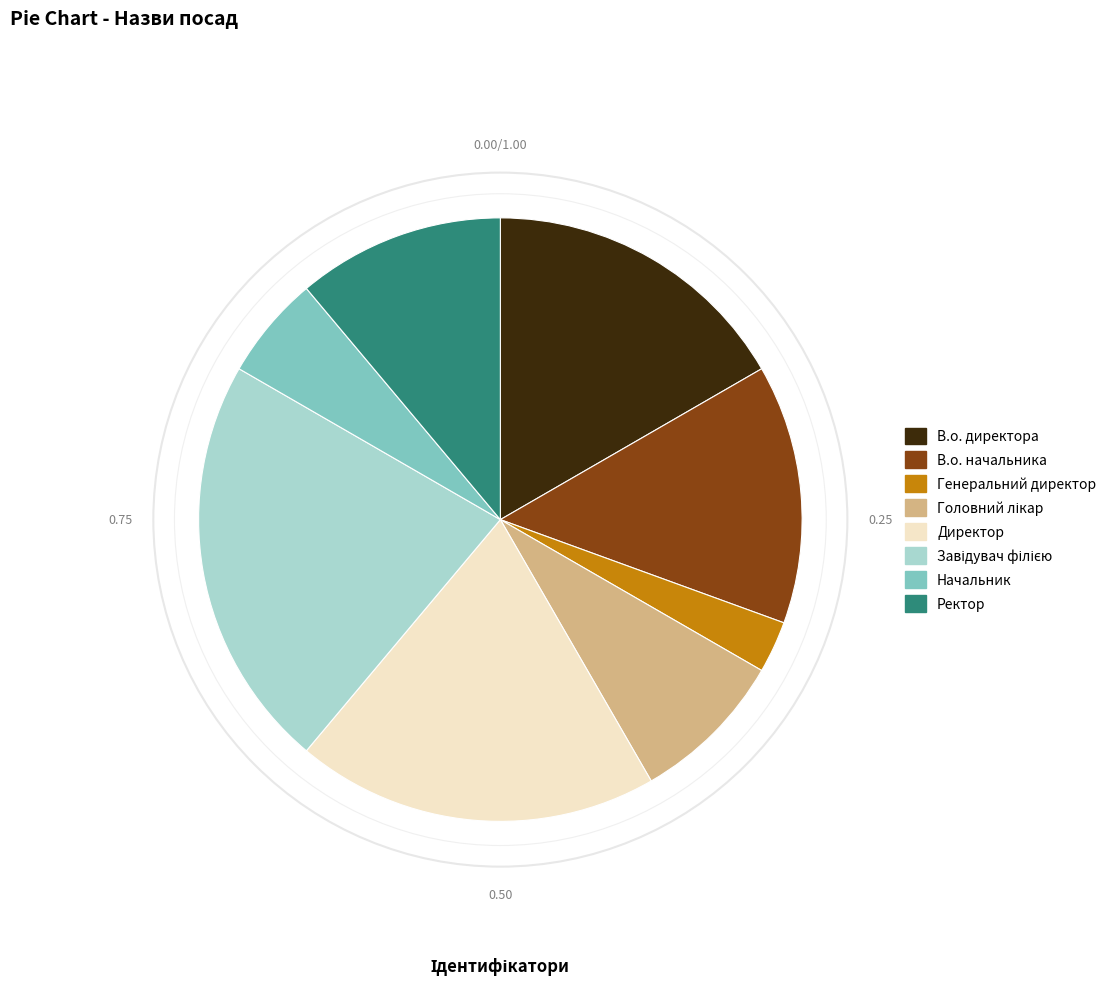

Approximately how many times larger is the value at Директор compared to Генеральний директор?

7.0